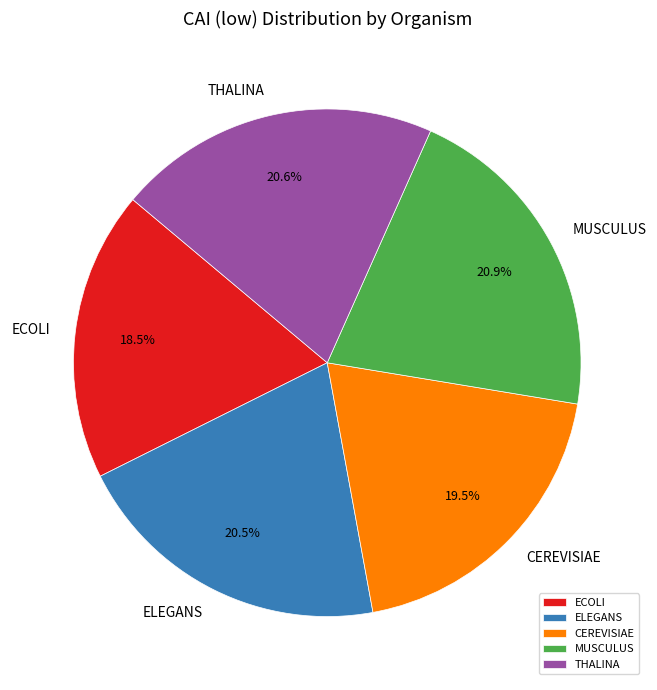

The THALINA slice represents 21% of the pie. True or false?

True